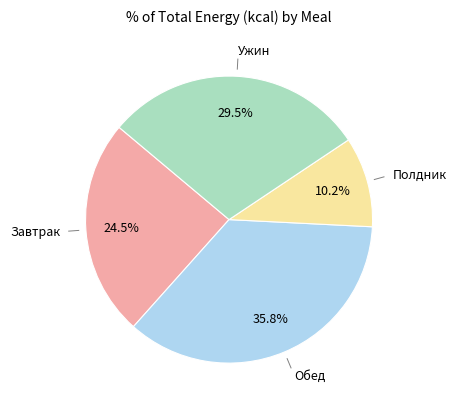

Is there any slice that represents more than half of the pie?

No